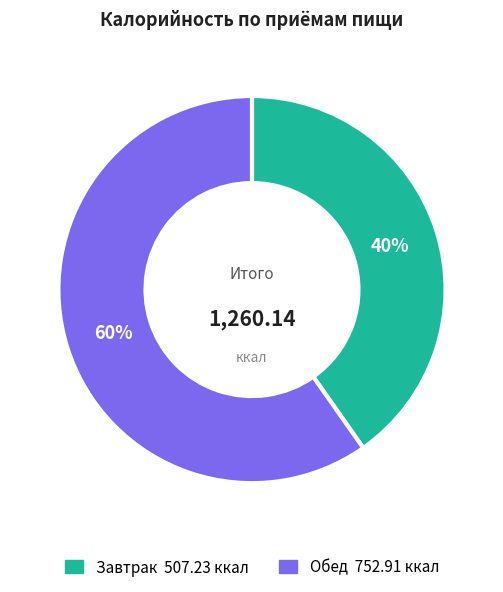

Is the sum of Обед and Завтрак greater than half?

Yes